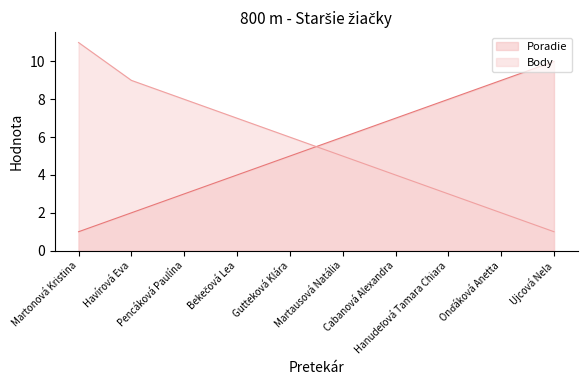

What is the average value of the Body series?

6